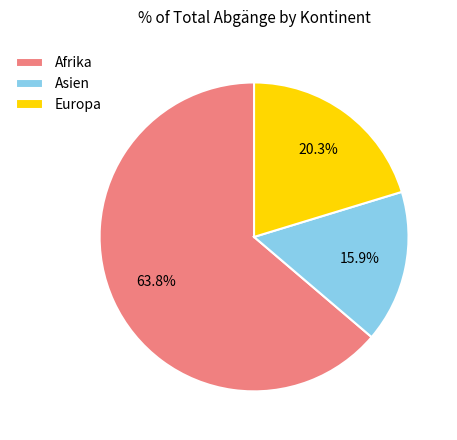

Rank the categories by value from lowest to highest.

Asien, Europa, Afrika